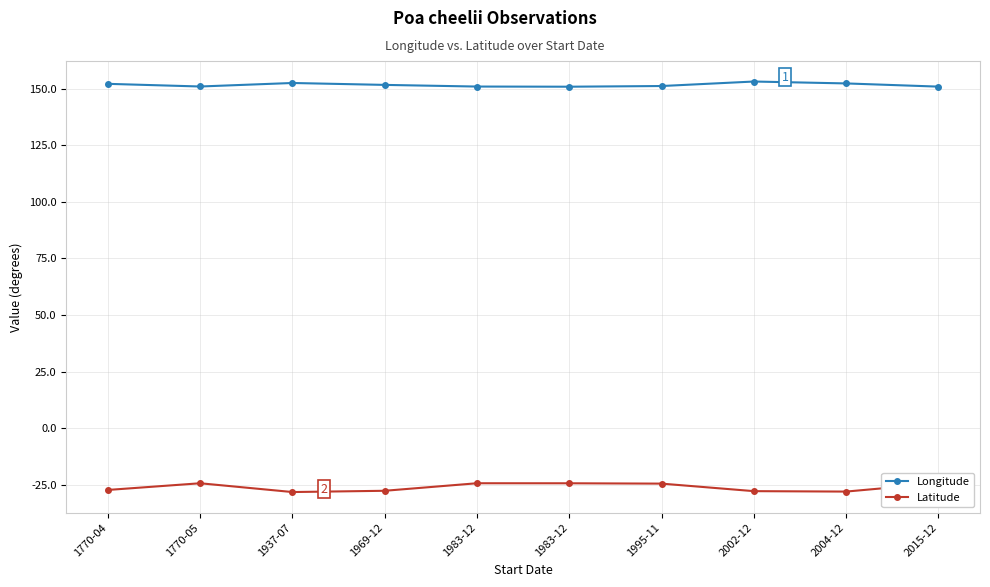

What are all the series names shown in the legend?

Longitude, Latitude